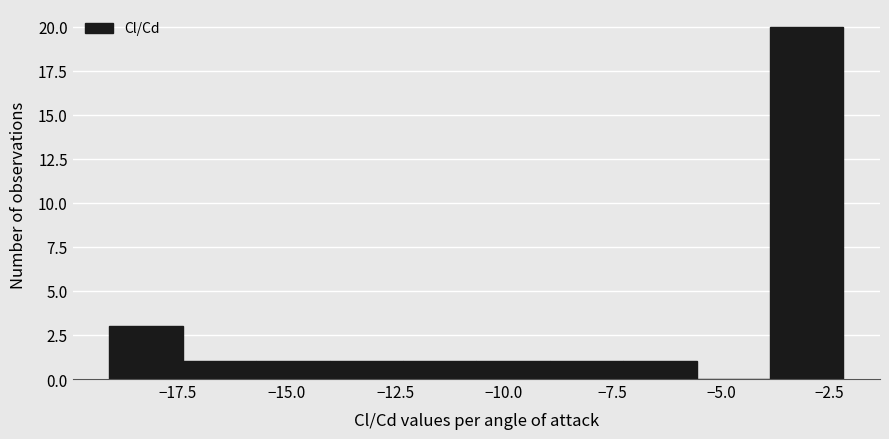

Around what value on the x-axis is the tallest bar? Give the approximate position of its centre, as read against the axis.

-3.0